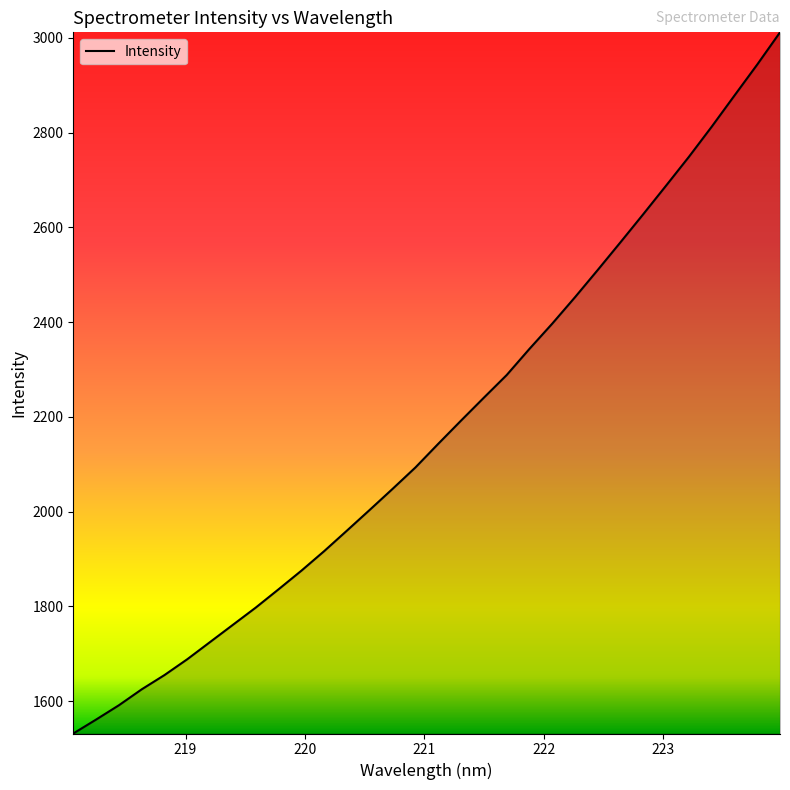

What is the smallest value displayed?

1531.7